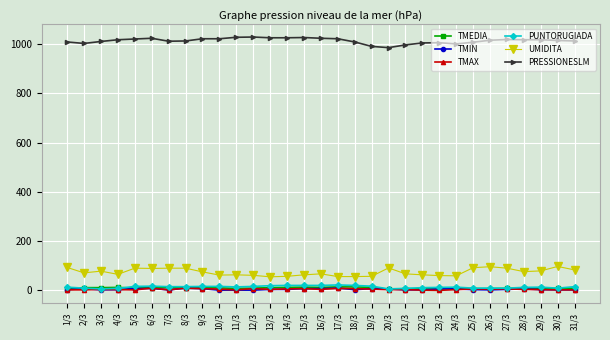

True or false: TMEDIA and TMAX intersect in this chart.

False